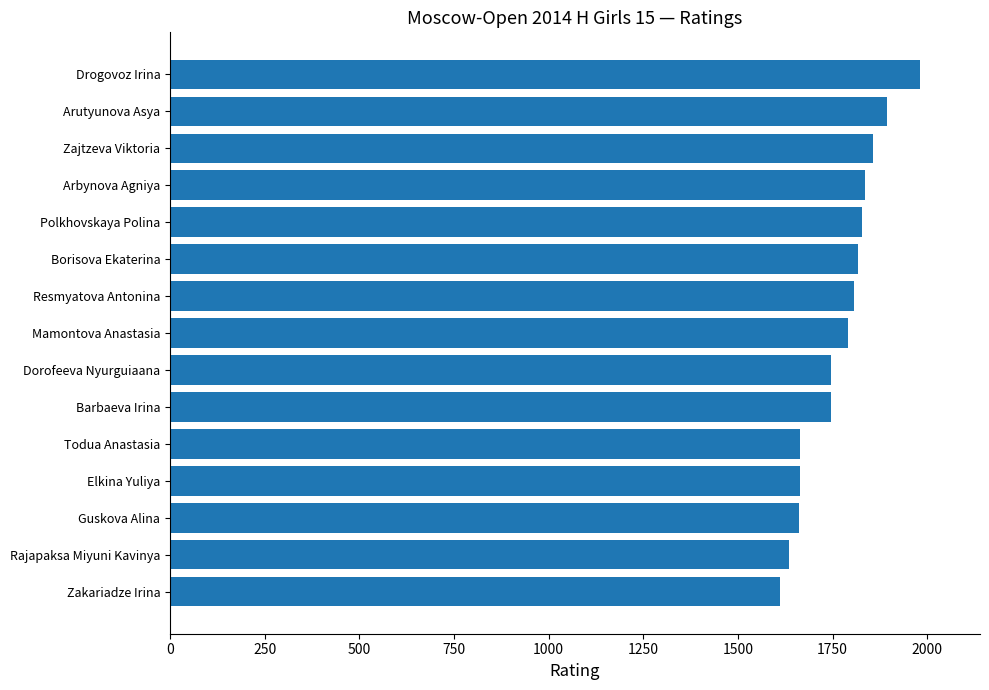

Read the value at Polkhovskaya Polina, to the nearest 10.

1830